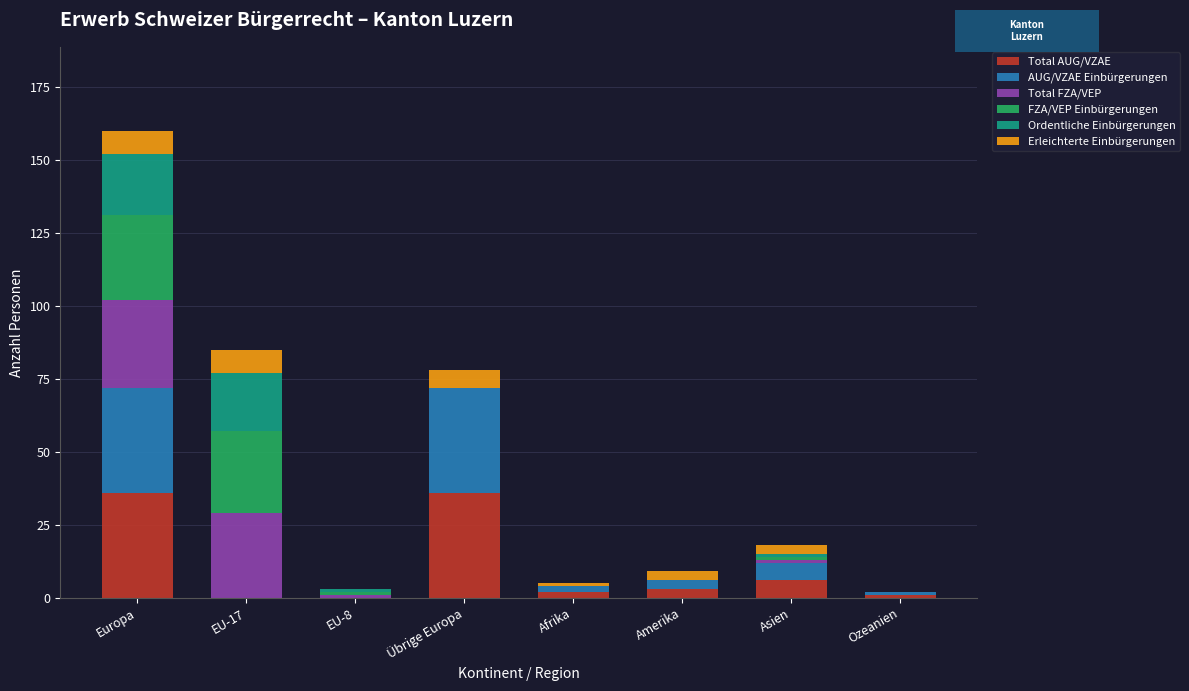

What is the maximum value for Total AUG/VZAE?

36